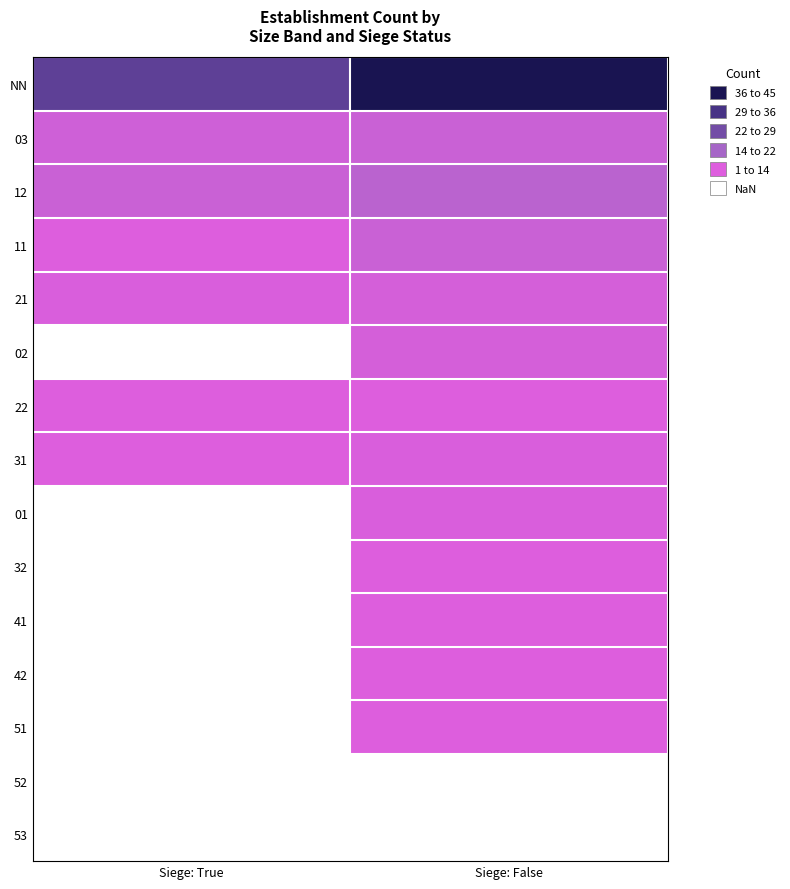

The value of 21 at Siege: False is 5.1. True or false?

False